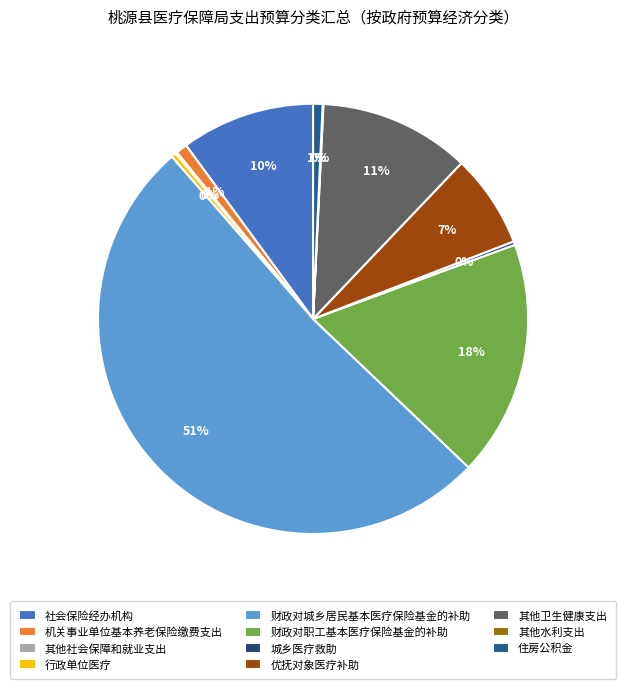

To the nearest percent, what is the difference between the 城乡医疗救助 and 社会保险经办机构 slice percentages?

10%